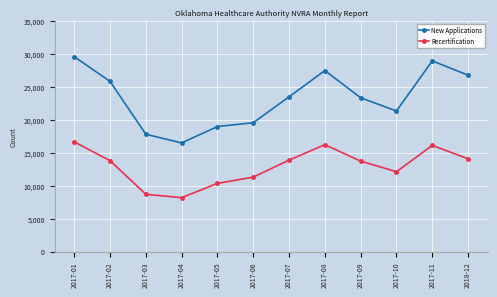

At which label does Recertification first exceed 13786?

2017-01